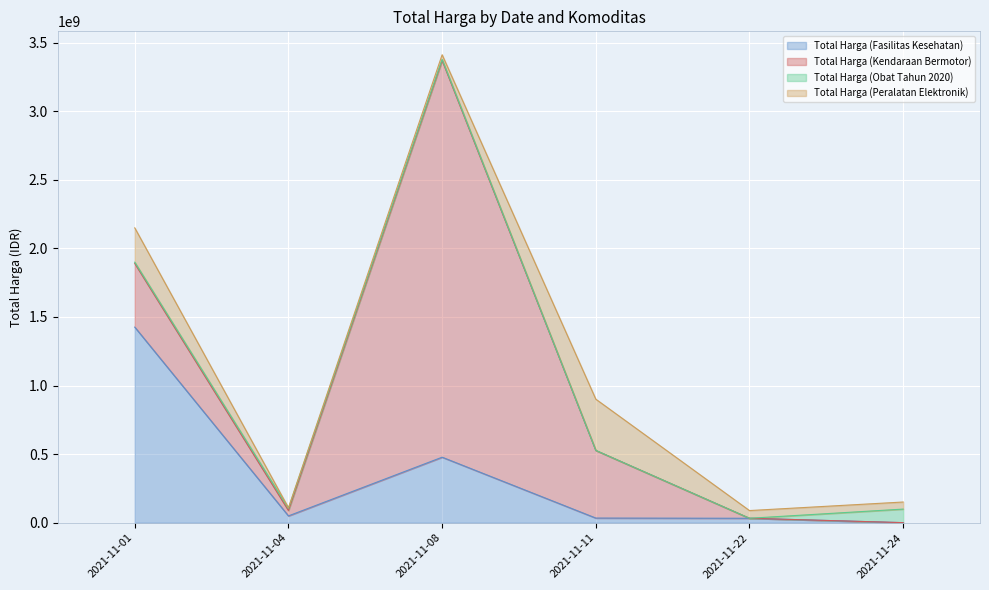

What is the spread (max minus min) of values at 2021-11-11?

492666400